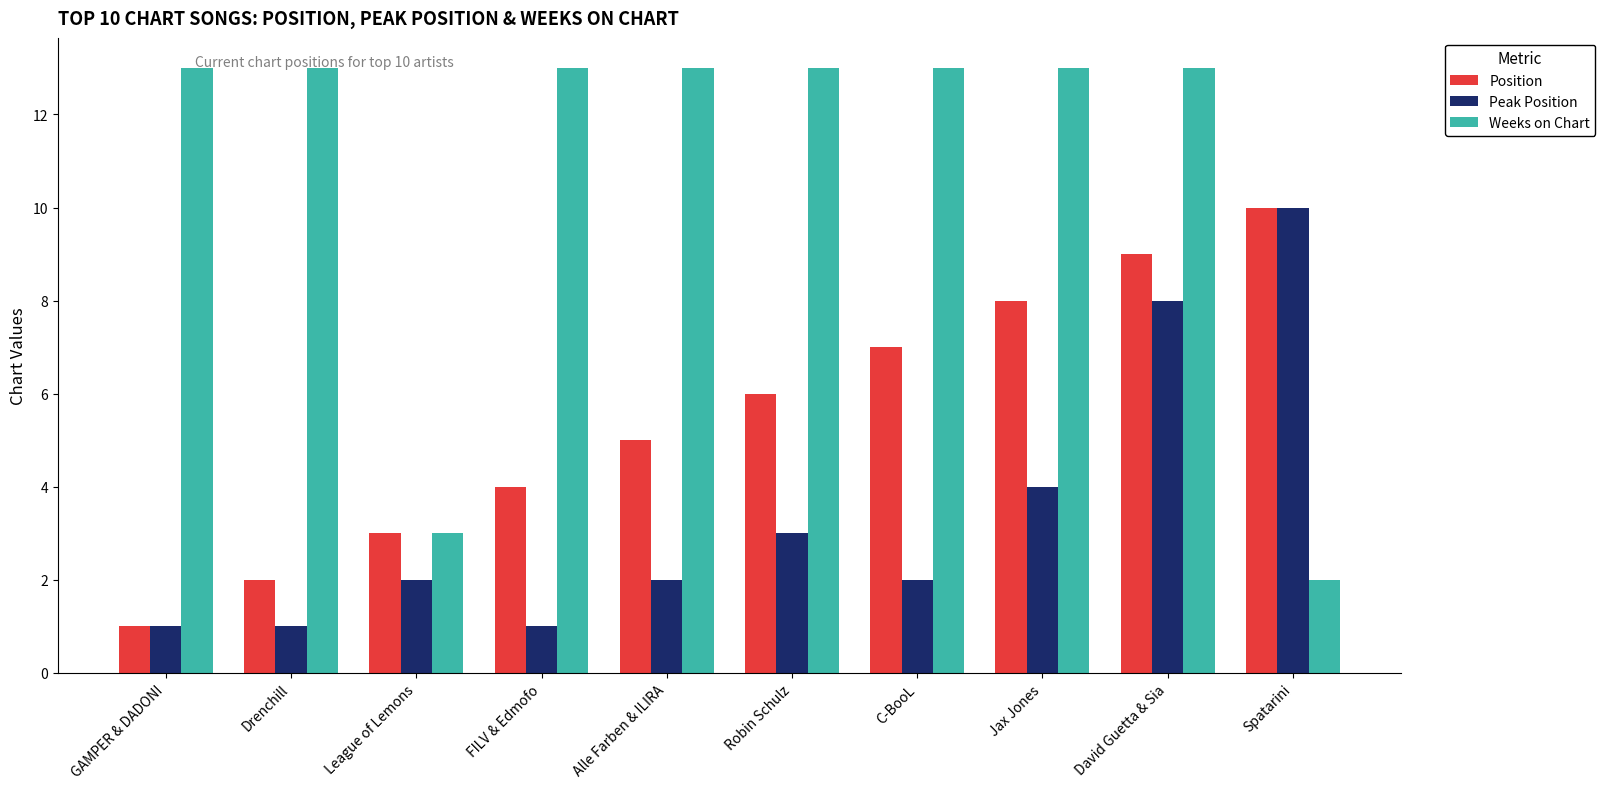

How many values in the Position series are below 6?

5